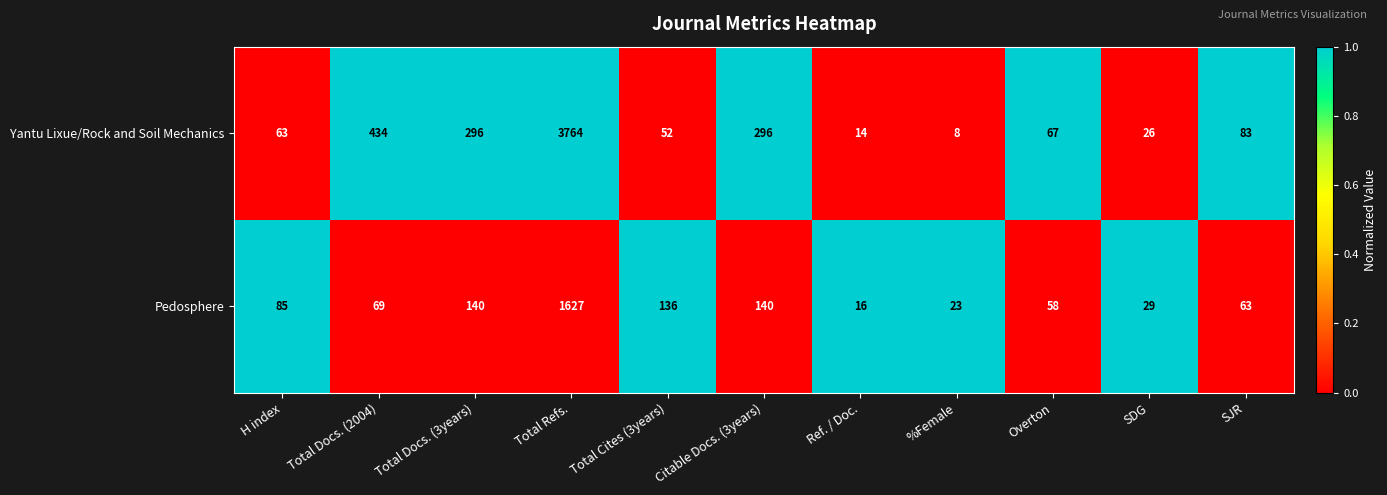

Which series has the widest spread of values?

Yantu Lixue/Rock and Soil Mechanics